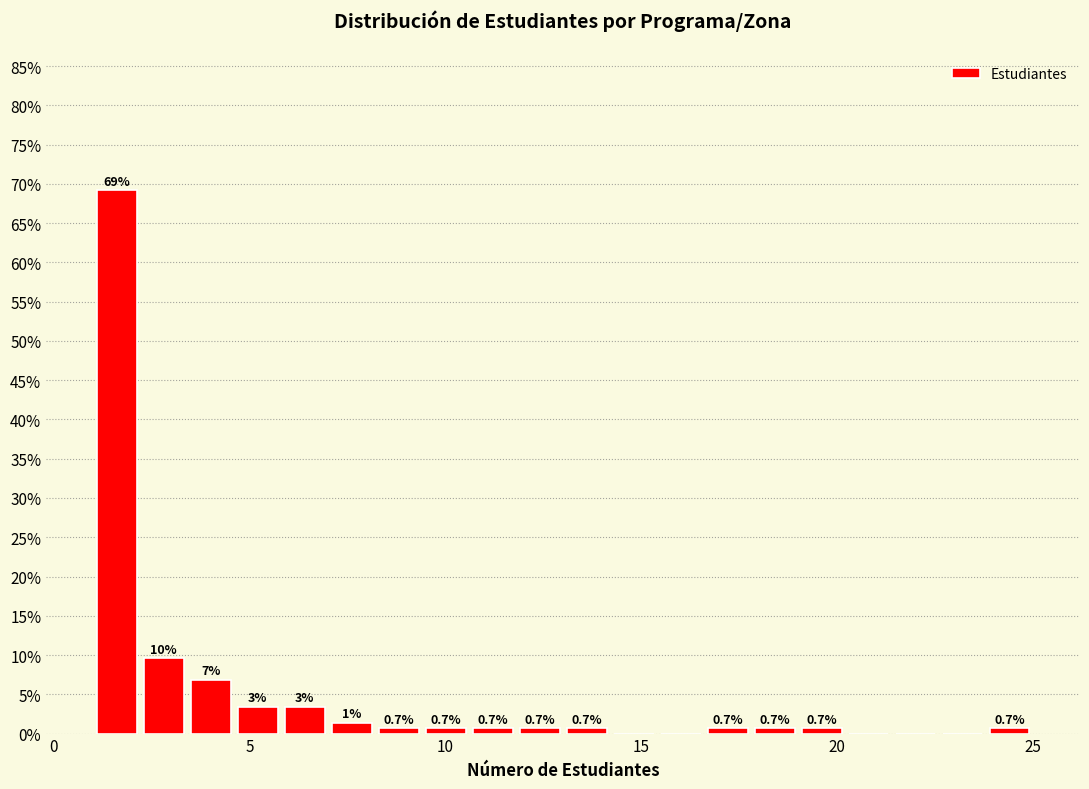

Read against the x-axis, roughly where is the centre of the tallest bar?

1.5